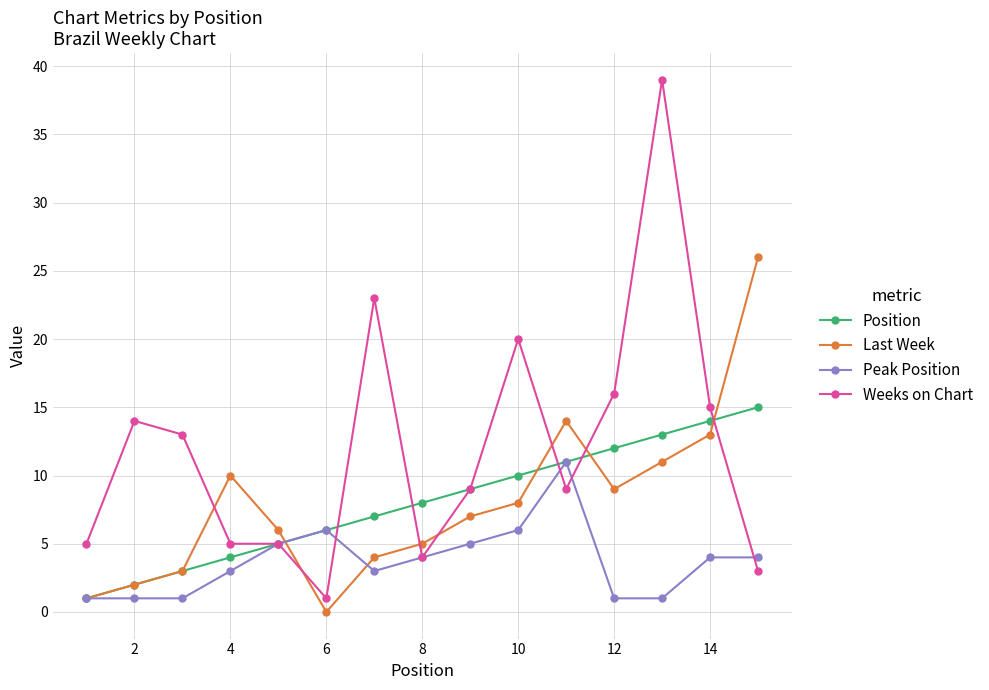

Which series has the largest total across all categories?

Weeks on Chart